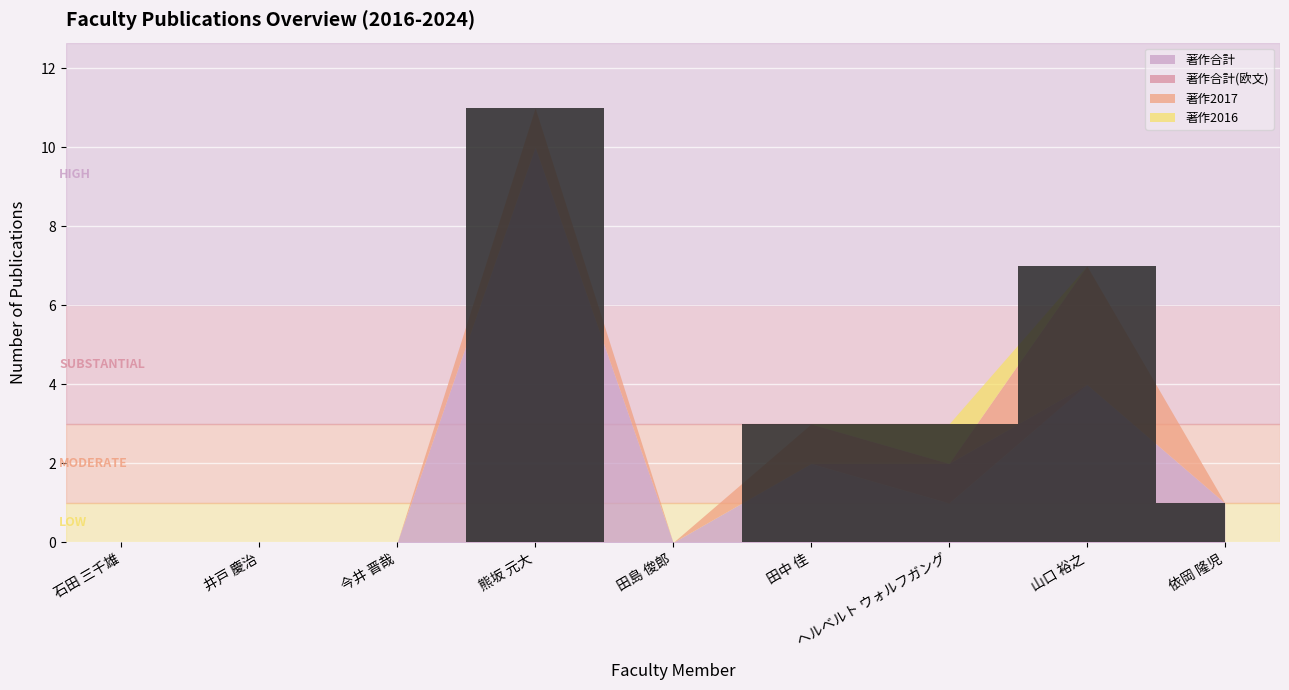

What position from the right is 依岡 隆児?

1